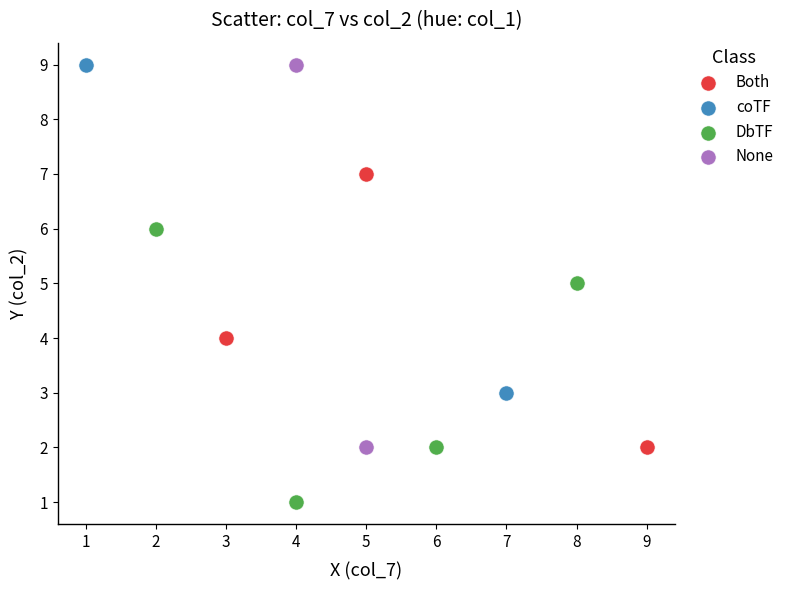

Which series contains the lowest Y value?

DbTF